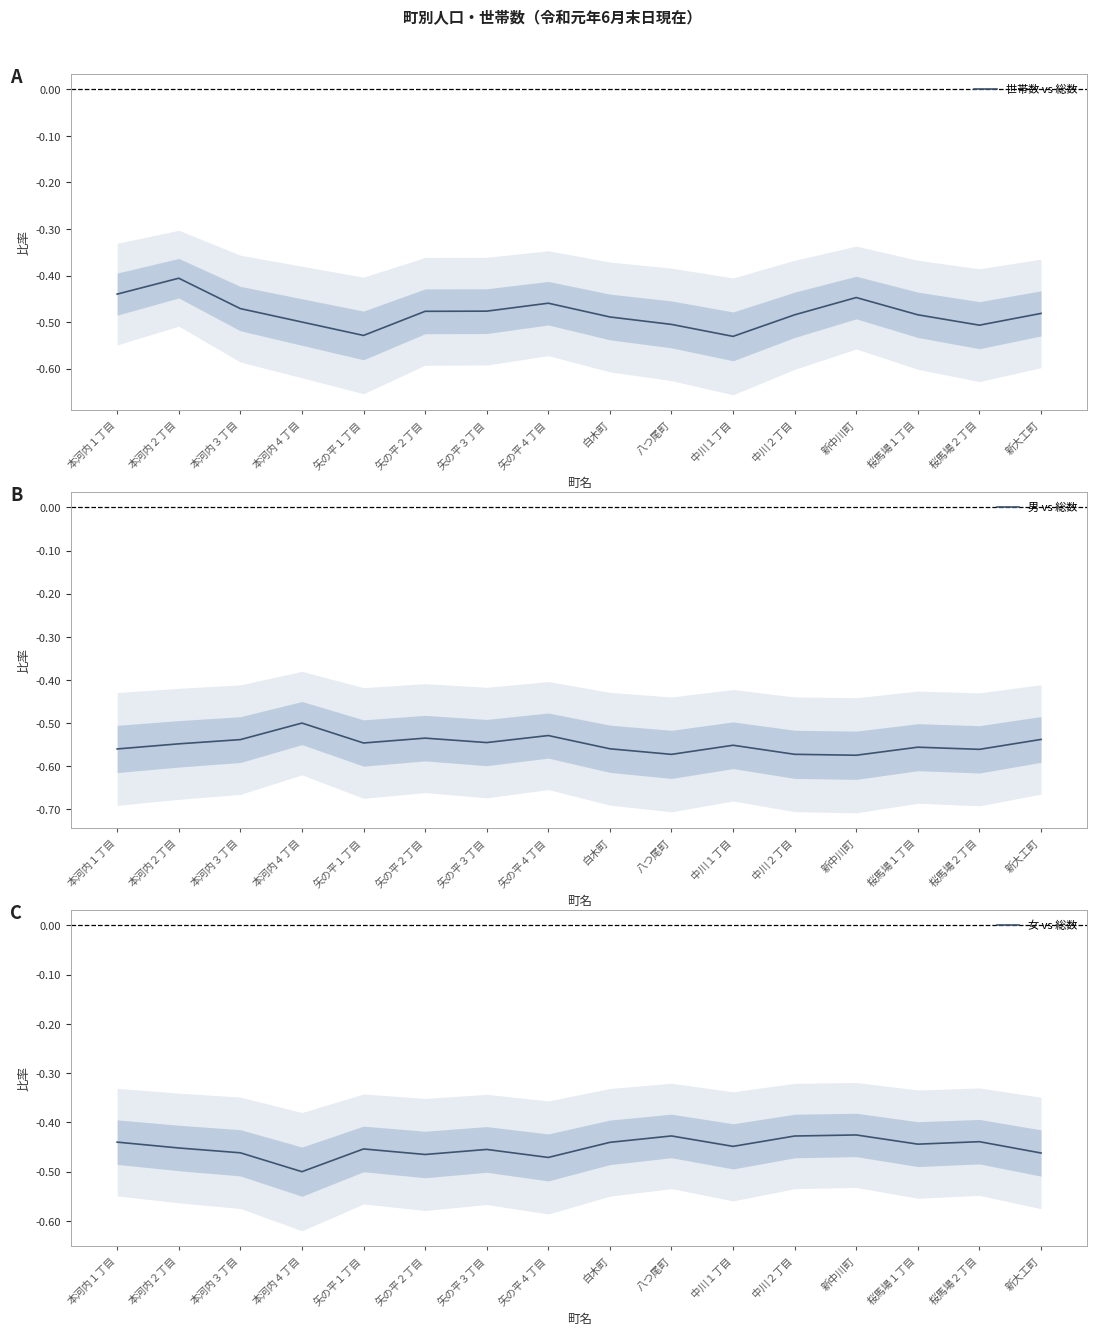

What is the label of the 5th point from the left?

矢の平１丁目